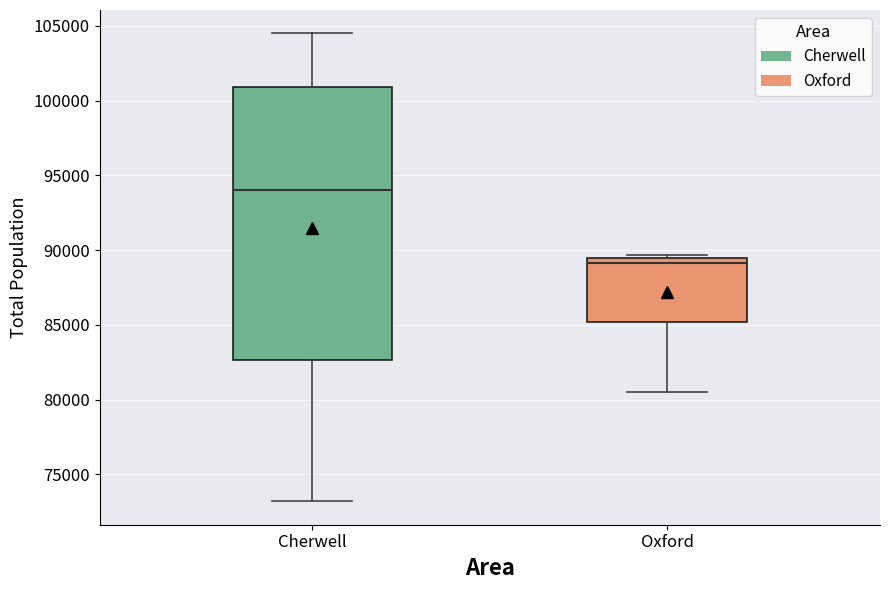

Reading left to right, read every box against the y-axis: the position of its median line, the range the box covers, and the ends of its whiskers. The values are not printed on the chart, so give them approximately, as read against the axis.

Cherwell: median 94000, box 82500 to 101000, whiskers 73000 to 104500
Oxford: median 89000, box 85000 to 89500, whiskers 80500 to 89500 (just above the box's upper edge)